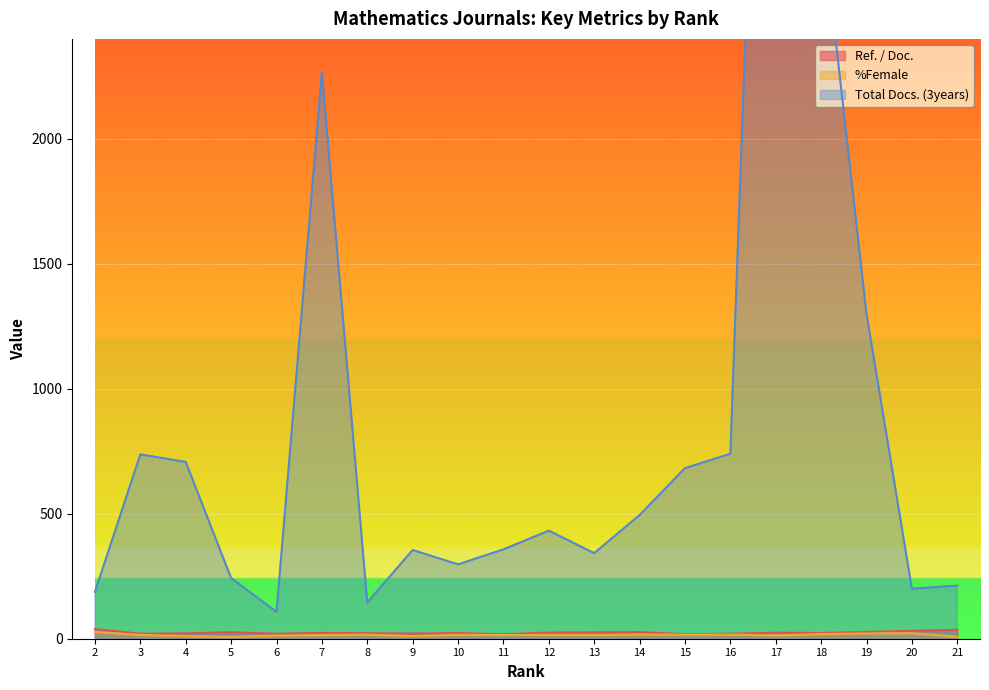

At how many categories does at least one series exceed 2120?

3